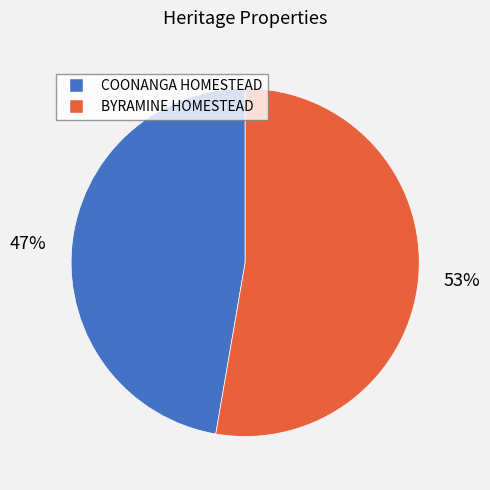

True or false: COONANGA HOMESTEAD accounts for 57% of the total.

False